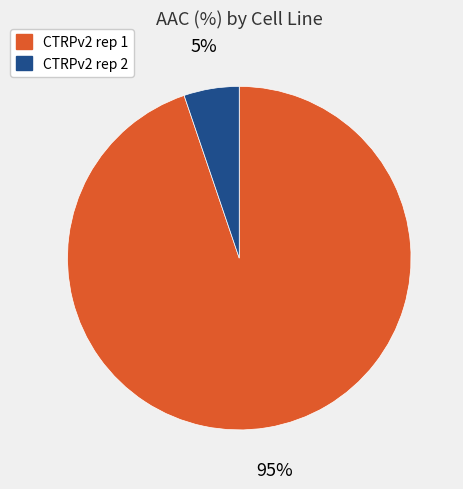

To the nearest percent, what is the difference between the CTRPv2 rep 1 and CTRPv2 rep 2 slice percentages?

90%